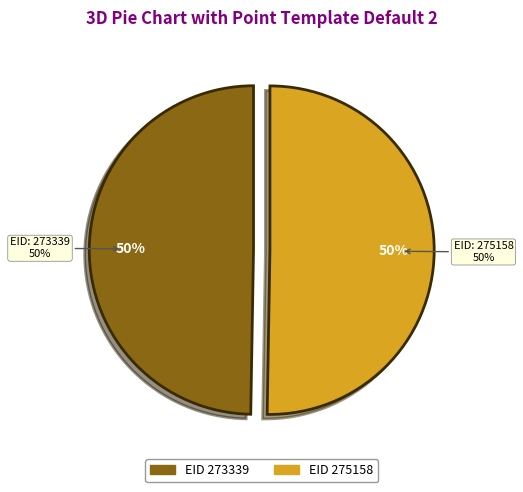

What percentage is the 273339 slice, to the nearest percent?

50%